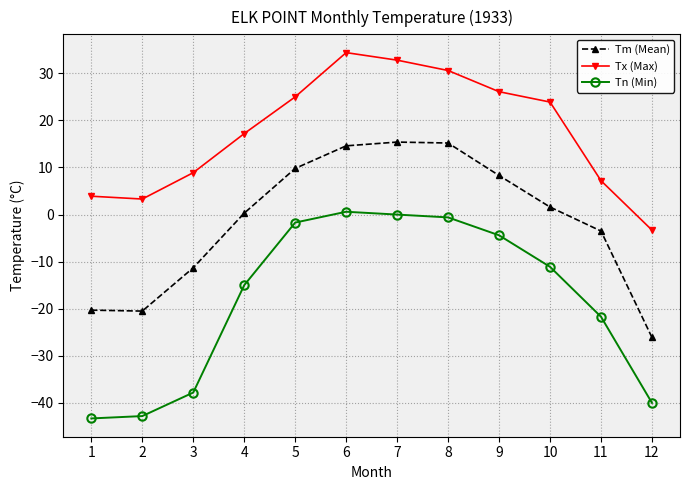

What is the sum of the Tn (Min) values at 2 and 3?

-80.6